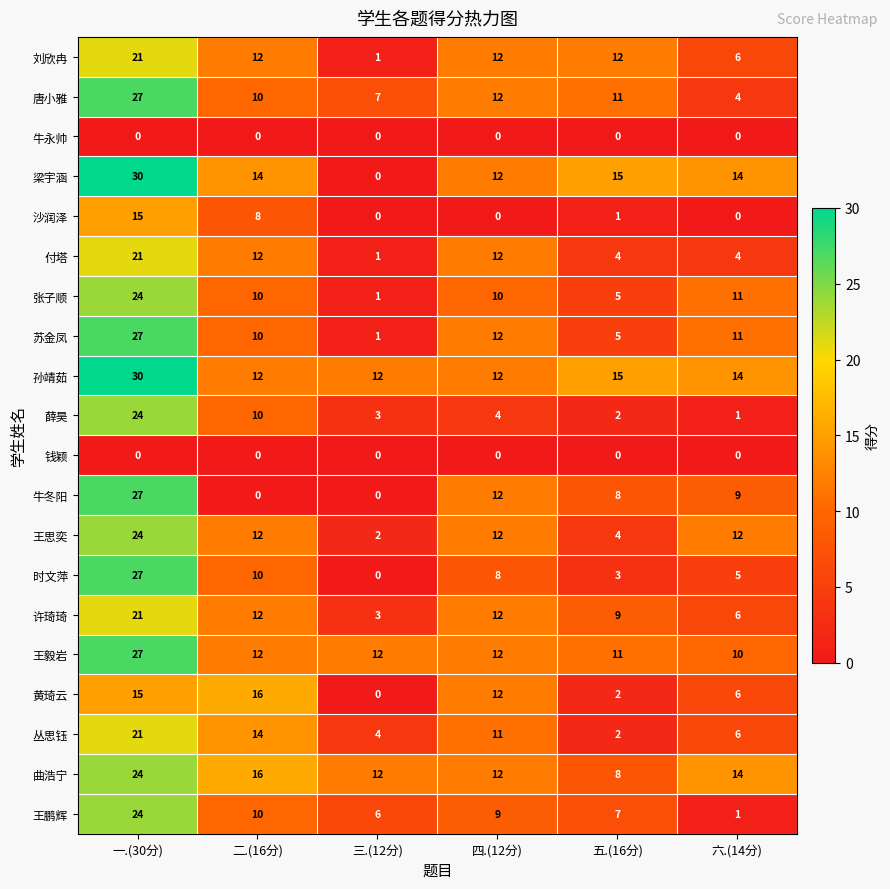

Which series has the widest spread of values?

梁宇涵